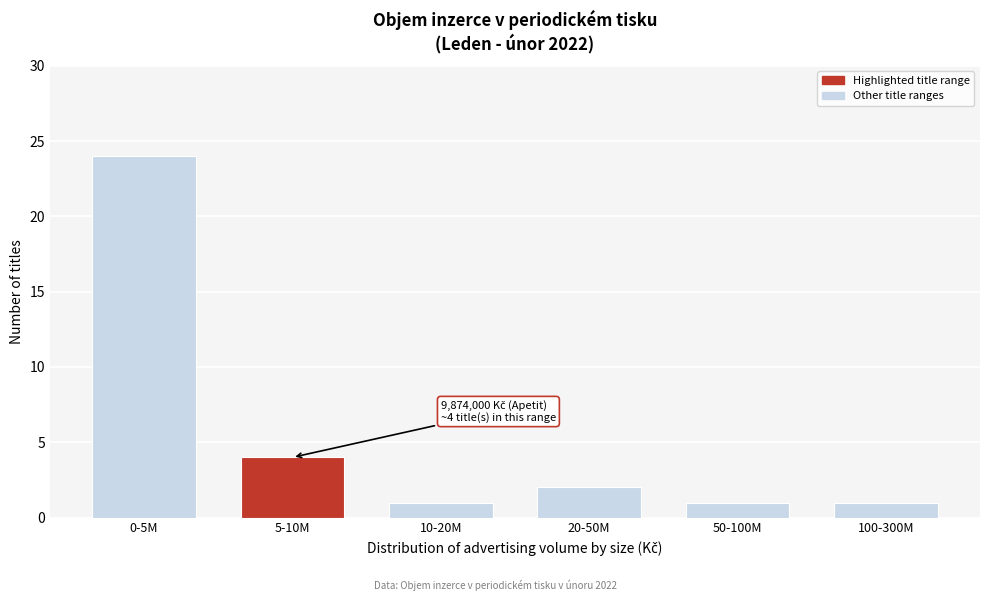

Reading left to right, extract all data points from this chart.

0-5M=24	5-10M=4	10-20M=1	20-50M=2	50-100M=1	100-300M=1